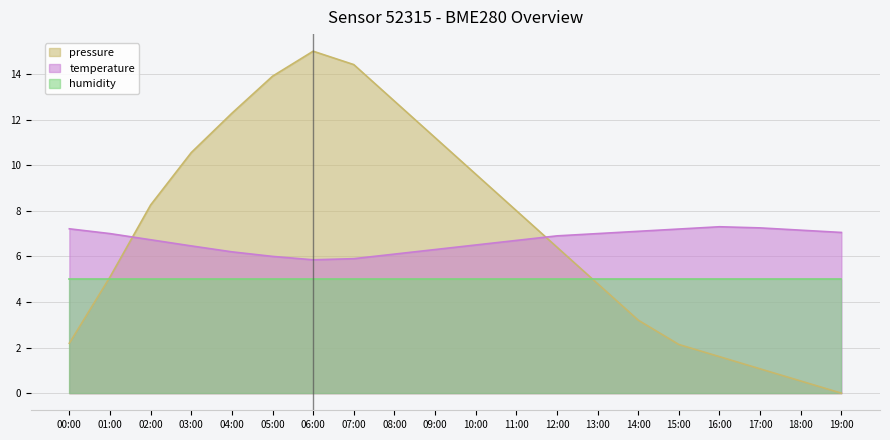

List the series in order of their peak value, highest first.

pressure, temperature, humidity